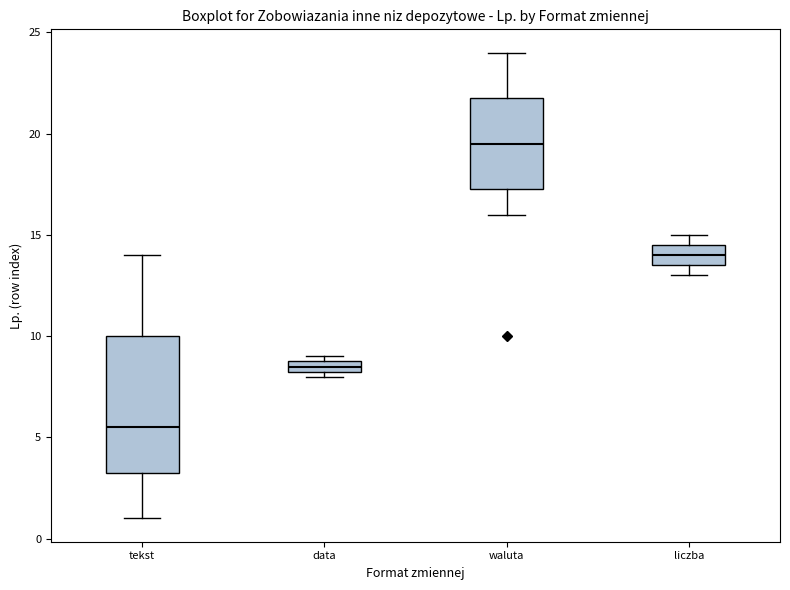

Where is the lower edge of the box for data on the y-axis? The values are not printed on the chart, so give them approximately, as read against the axis.

8.5